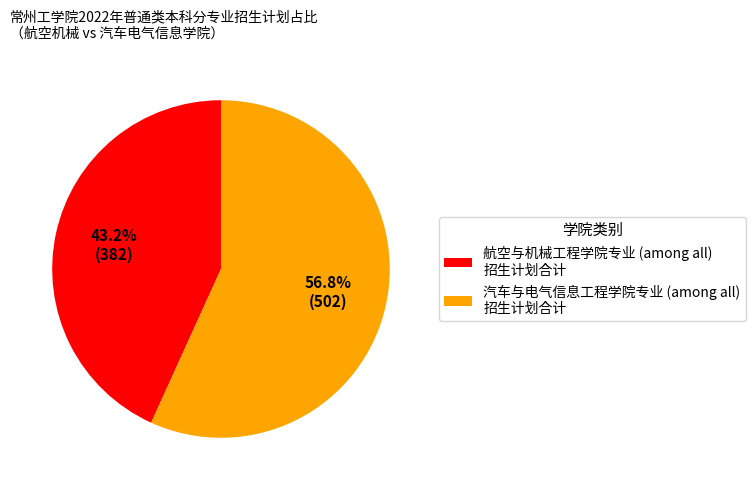

Which has a higher value, 航空与机械工程学院专业 (among all) 招生计划合计 or 汽车与电气信息工程学院专业 (among all) 招生计划合计?

汽车与电气信息工程学院专业 (among all) 招生计划合计